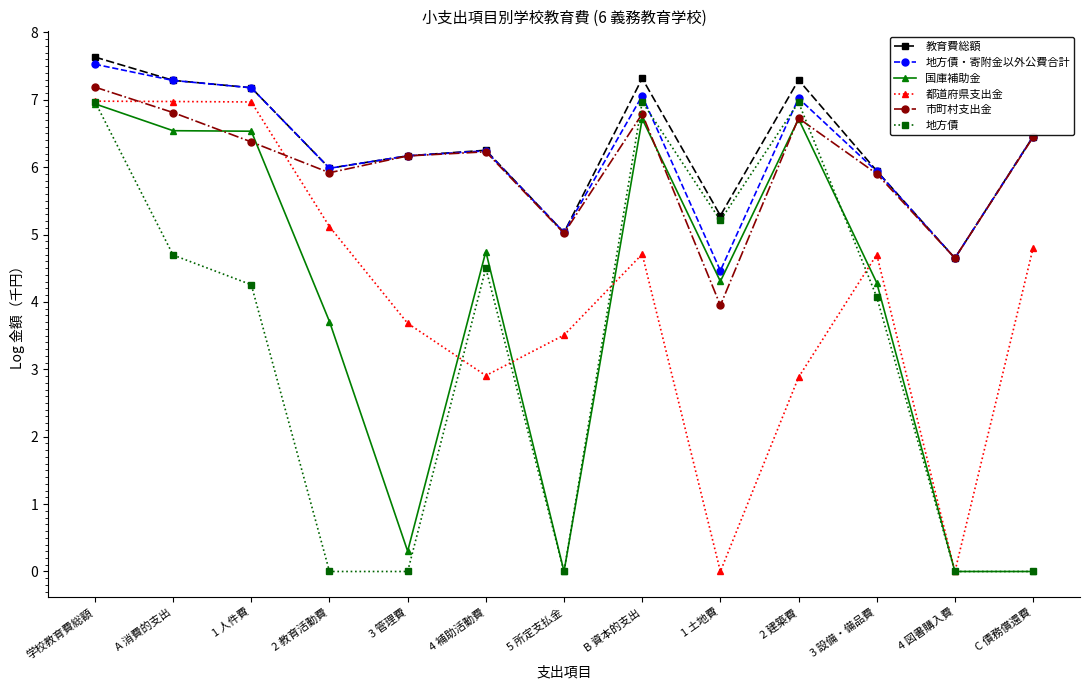

Is the value of 市町村支出金 at 3 設備・備品費 greater than the value of 地方債・寄附金以外公費合計 at 1 人件費?

No